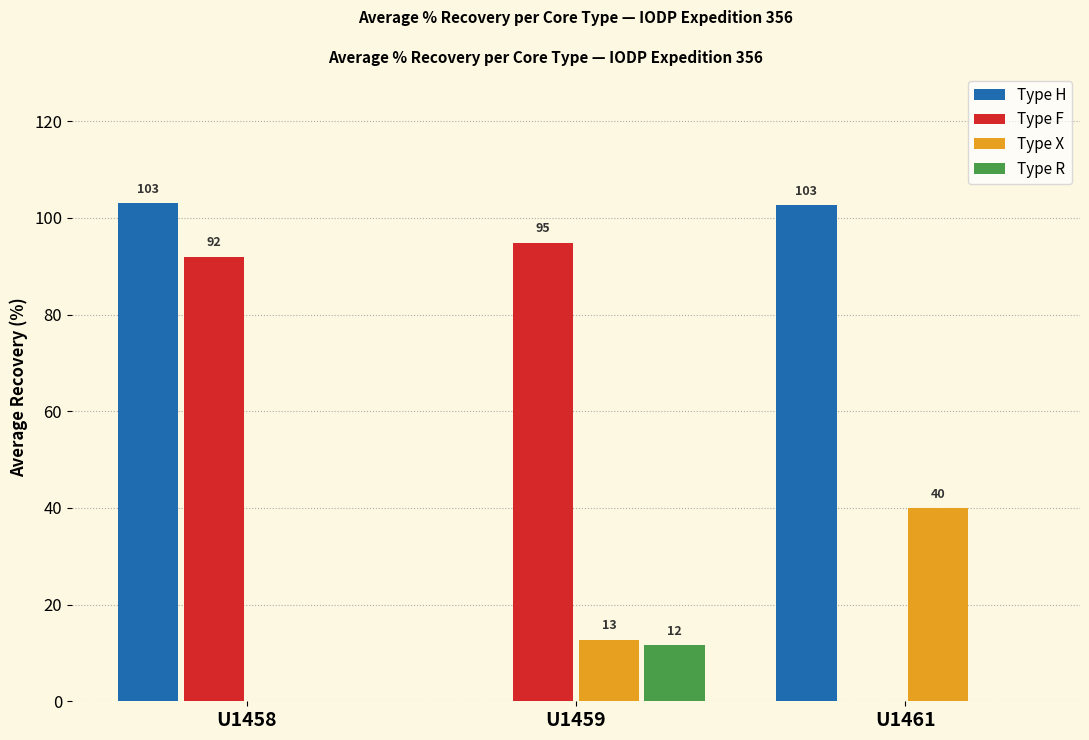

Is it true that Type R equals 6.6 at U1459?

False